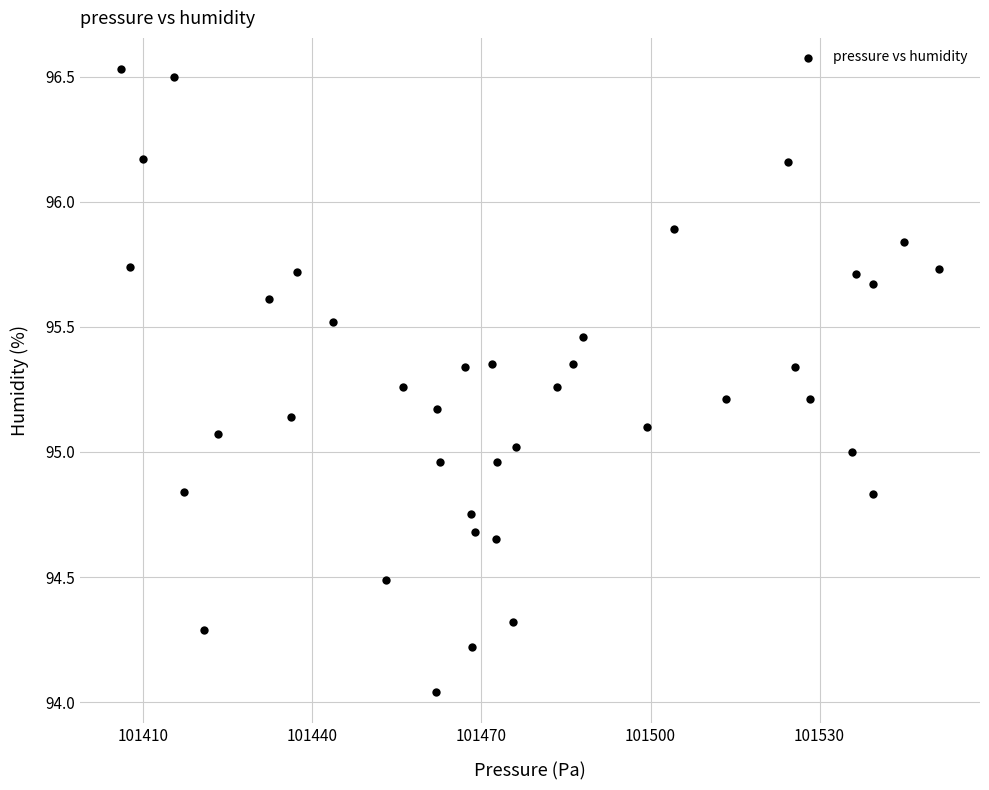

What is the range of X values (max minus min)?

145.2